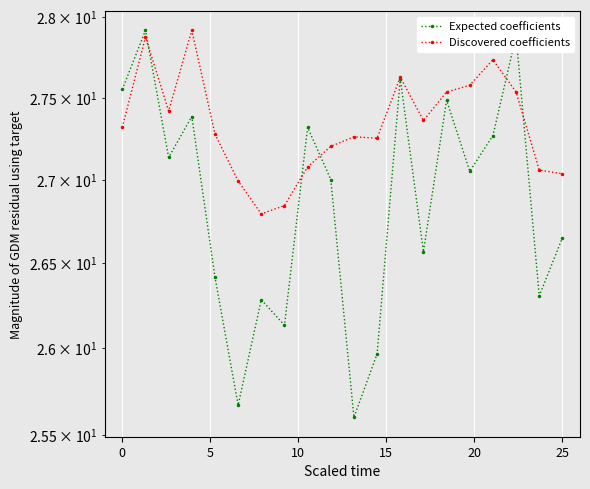

What value does the Expected coefficients series have at 15?

27.1